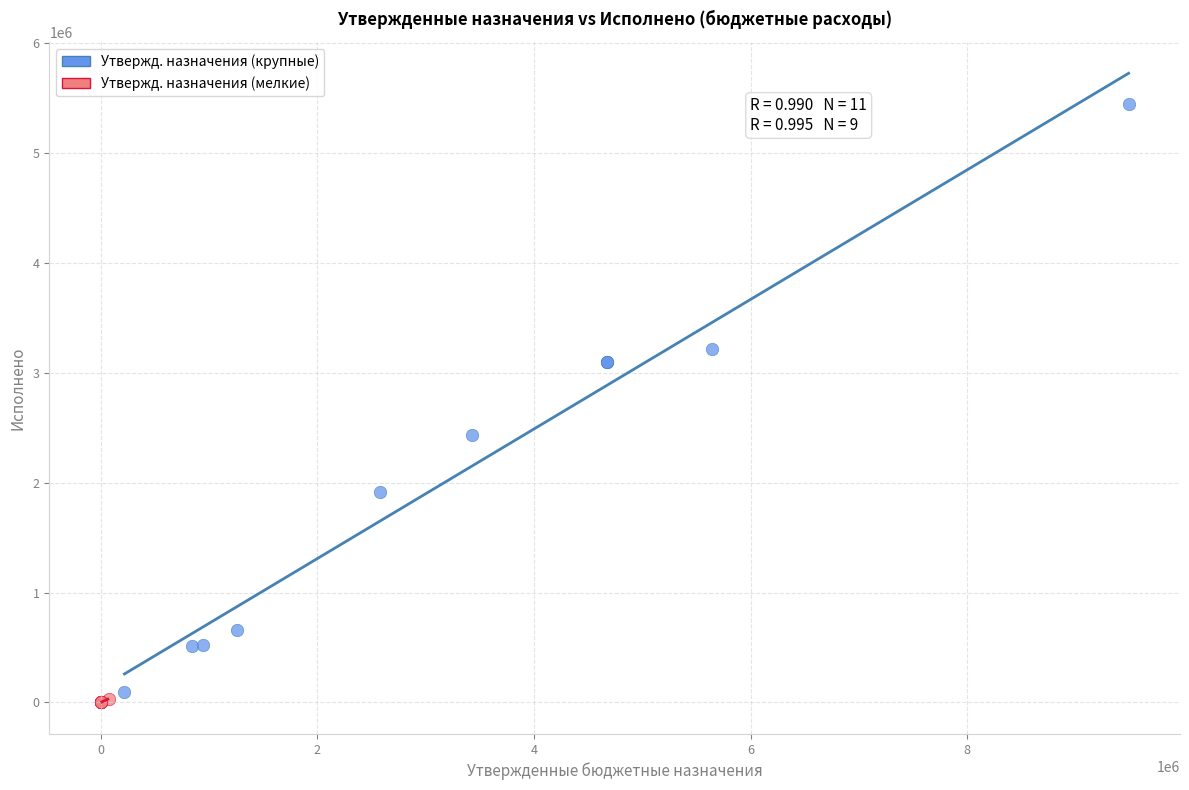

Which series has the largest Y range (max minus min)?

Утвержд. назначения (крупные)